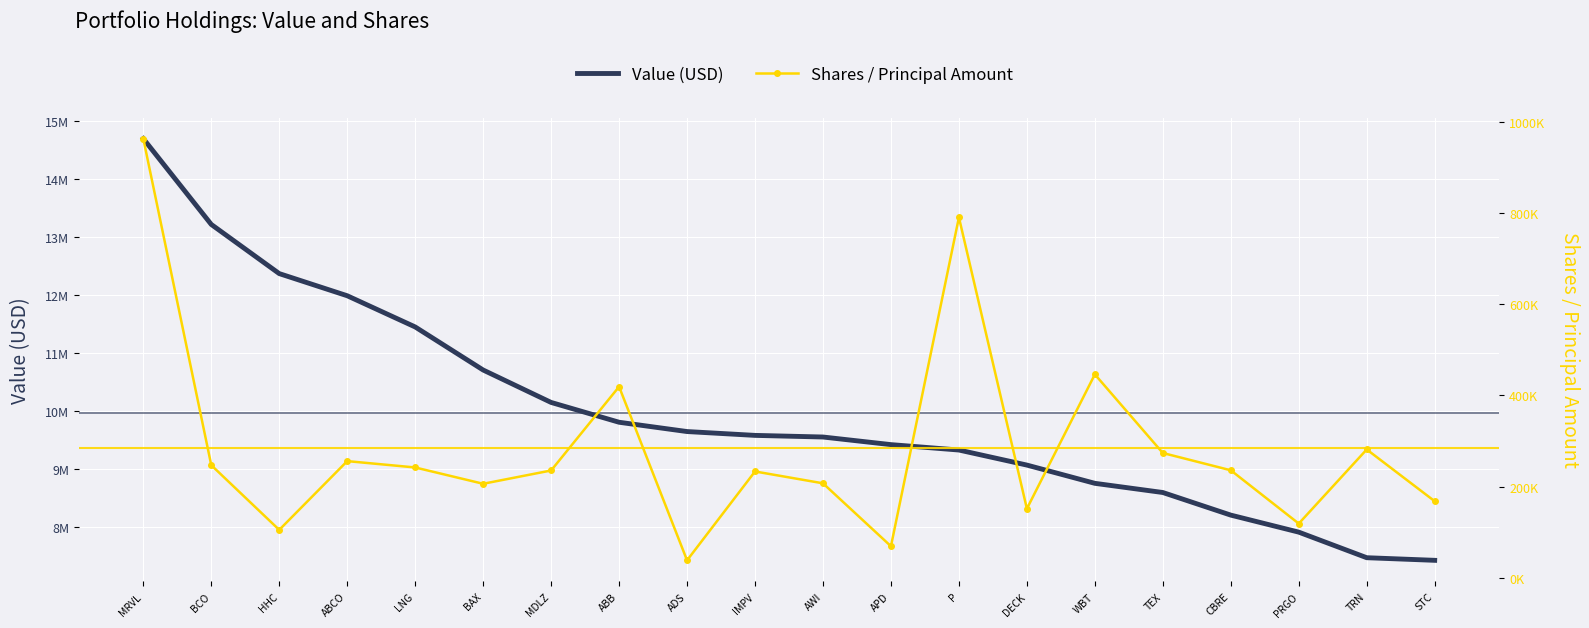

True or false: Shares / Principal Amount and Value (USD) intersect in this chart.

False